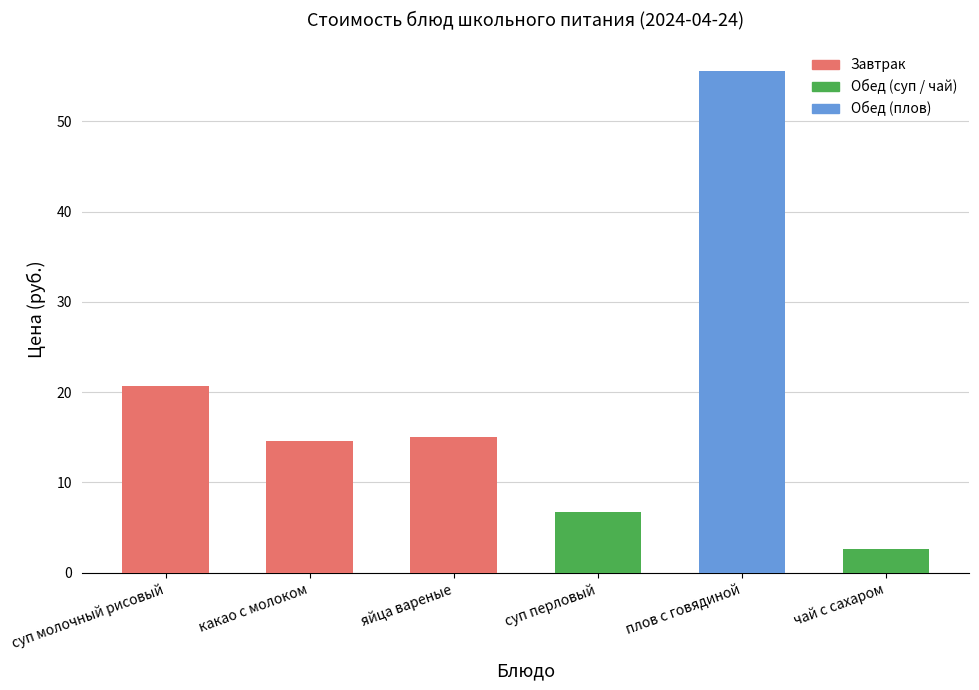

What is the smallest value displayed?

2.7